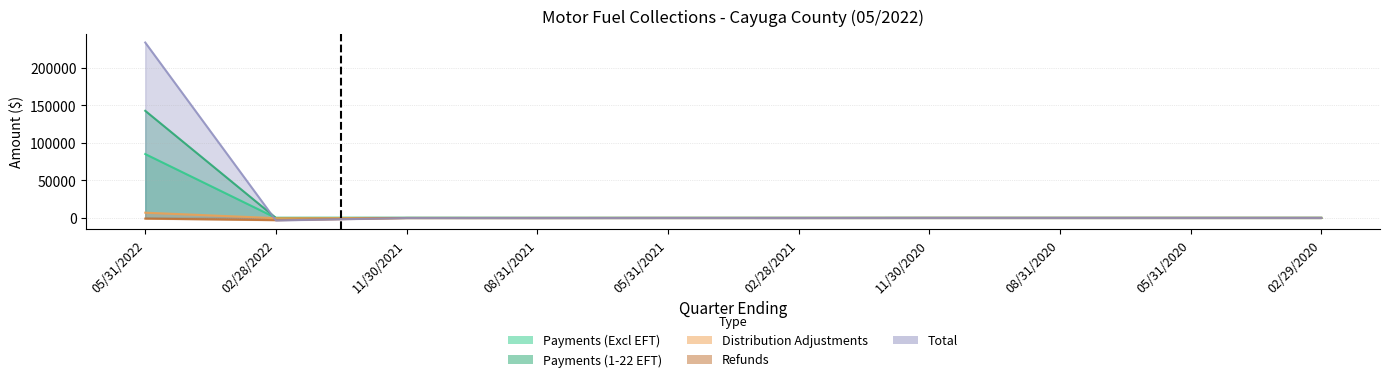

At which category is the sum across all series the highest?

05/31/2022